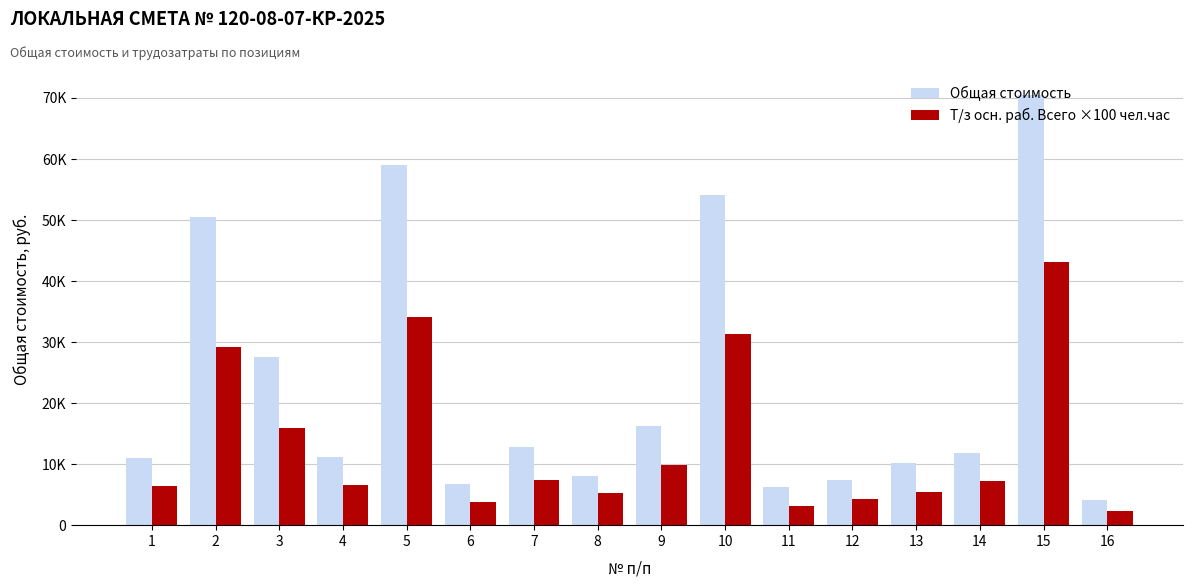

At which label does Т/з осн. раб. Всего ×100 чел.час first exceed 7200?

2